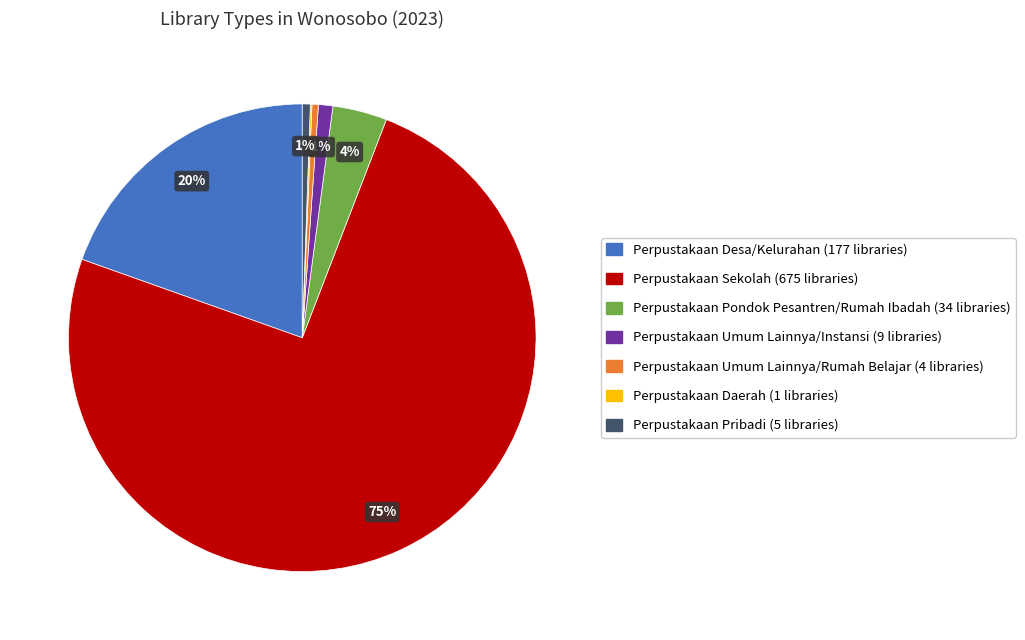

Which has a higher value, Perpustakaan Pondok Pesantren/Rumah Ibadah or Perpustakaan Desa/Kelurahan?

Perpustakaan Desa/Kelurahan